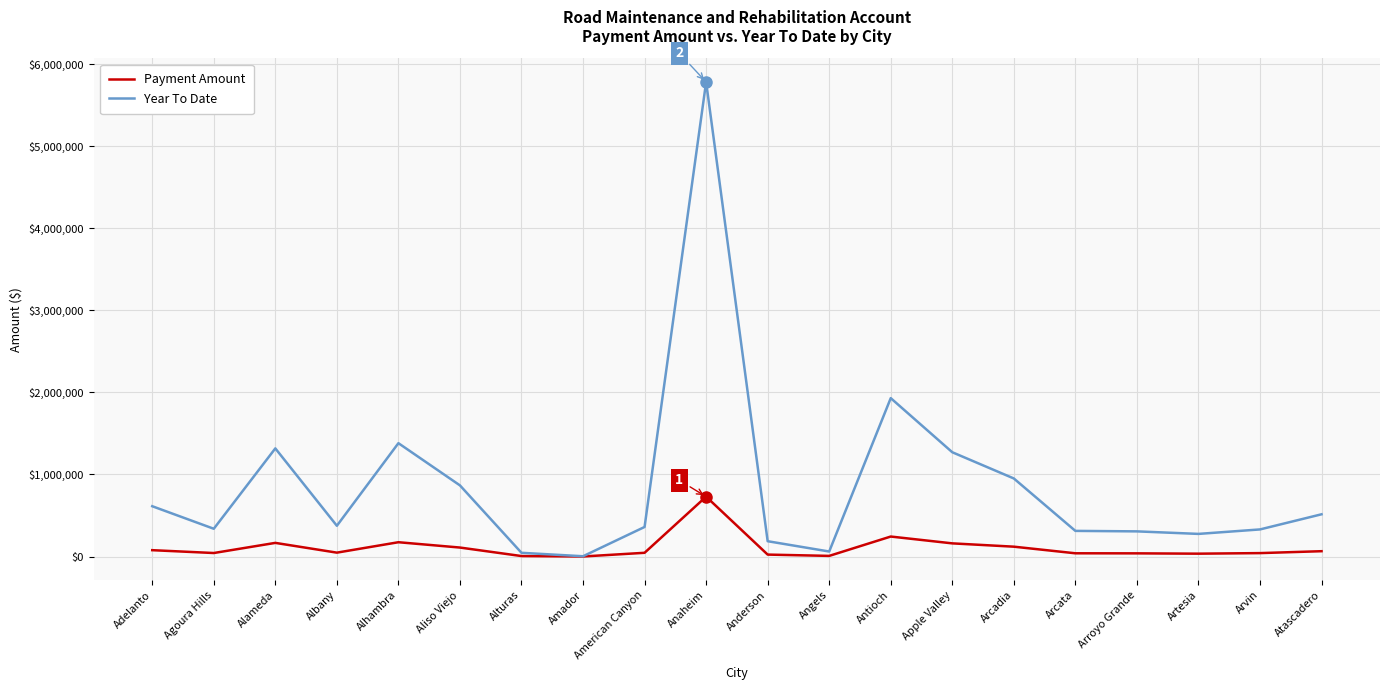

What is the difference between the maximum and minimum values in the Payment Amount series?

729445.4